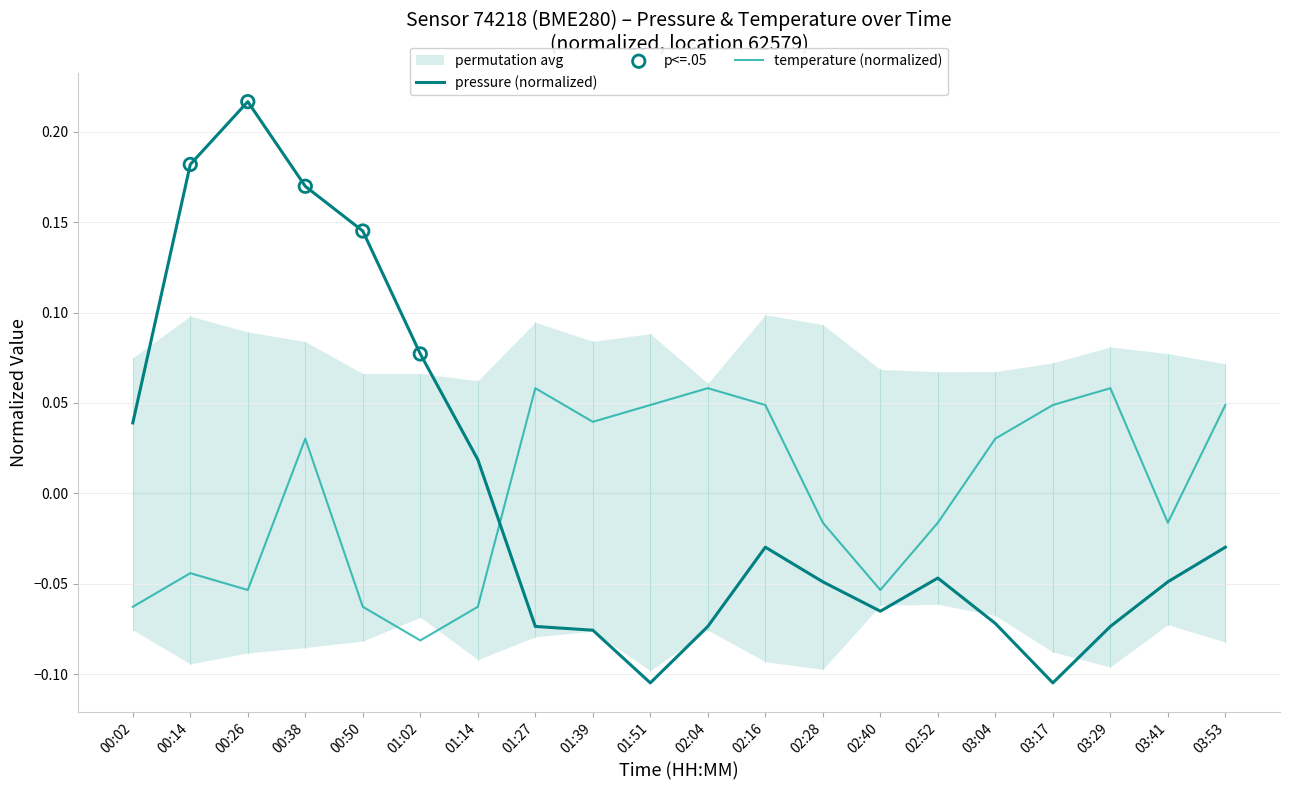

Which series reaches the minimum Y coordinate?

pressure